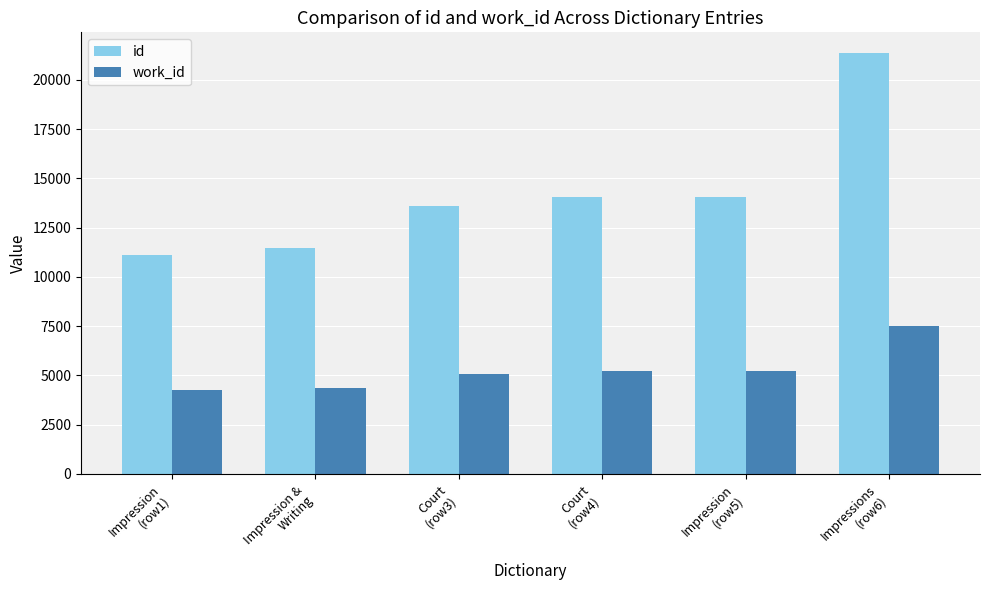

What is the value of the work_id bar at the 3rd from the left?

5070